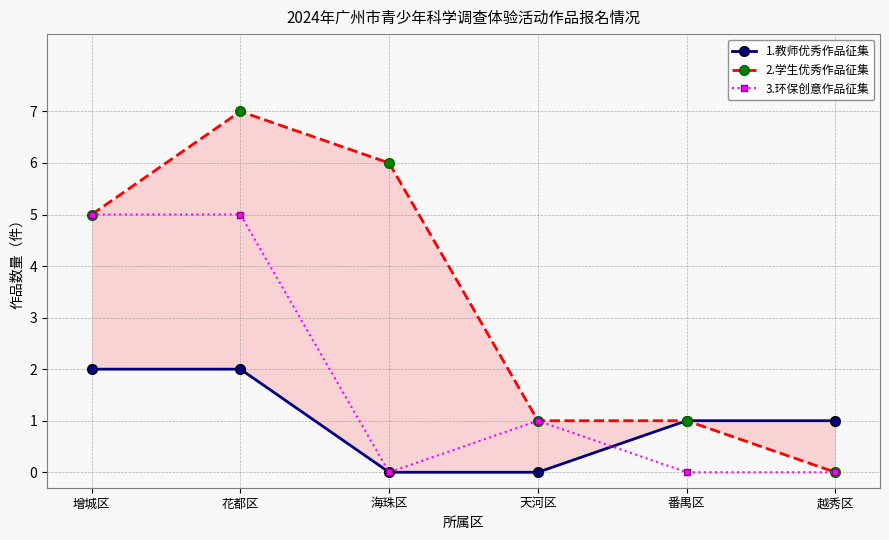

List the series in order of their overall mean, lowest first.

1.教师优秀作品征集, 3.环保创意作品征集, 2.学生优秀作品征集